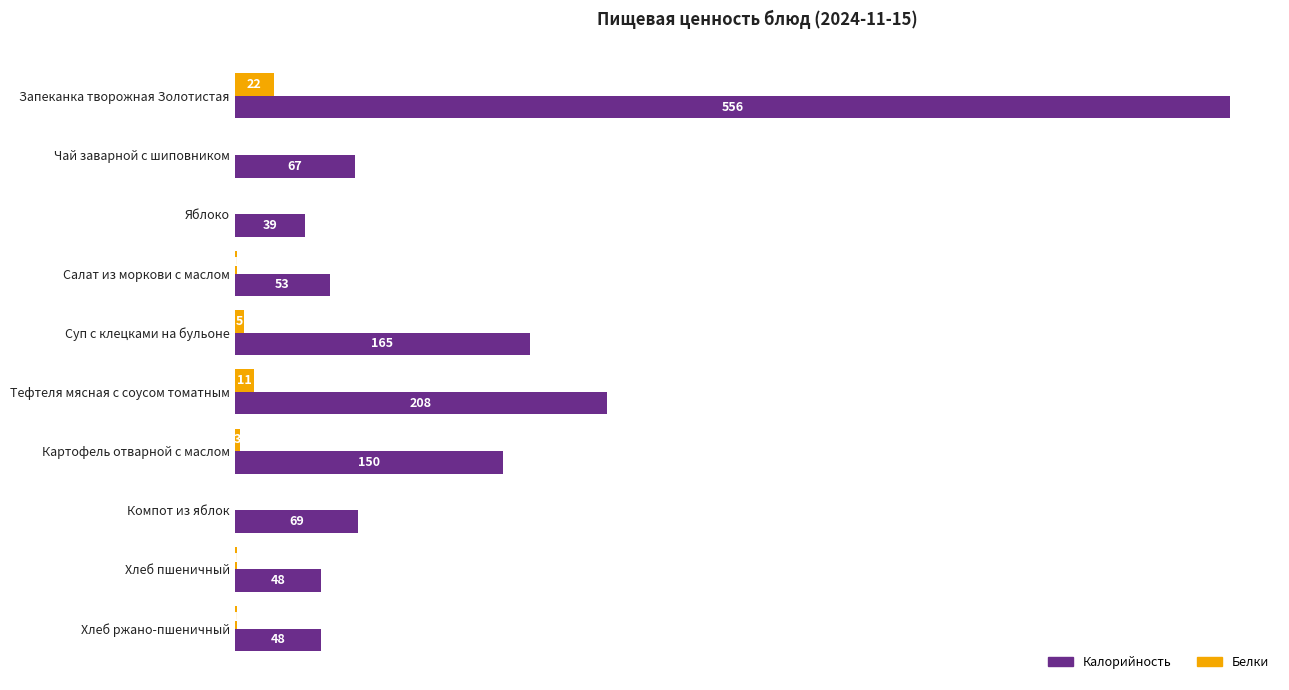

At which category is the sum across all series the highest?

Запеканка творожная Золотистая